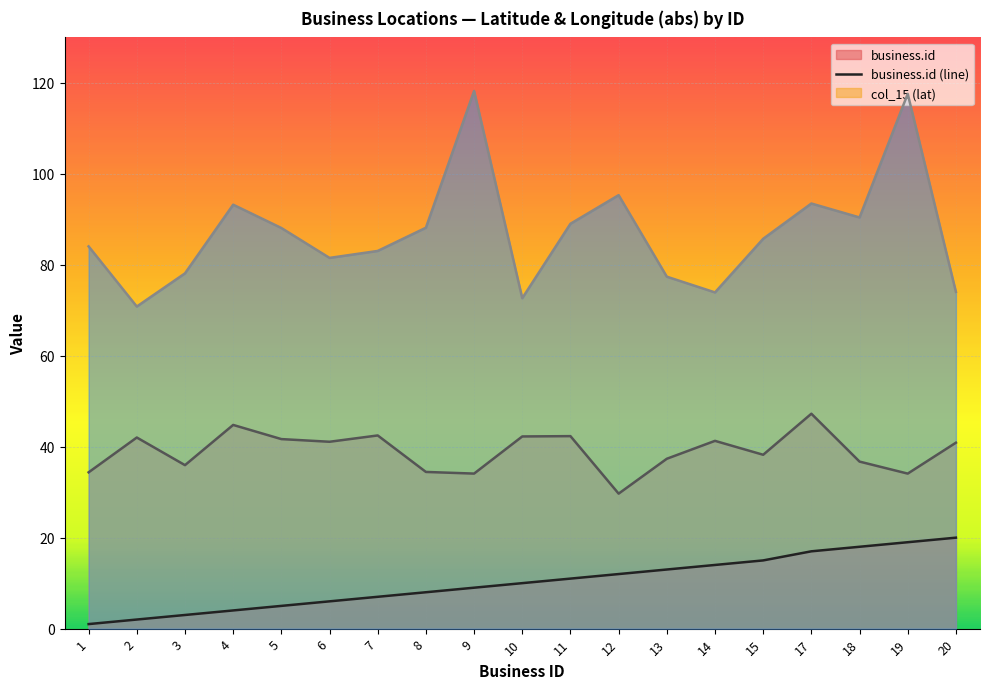

True or false: col_16 (lon_abs) (line) and col_15 (lat) (line) intersect in this chart.

False